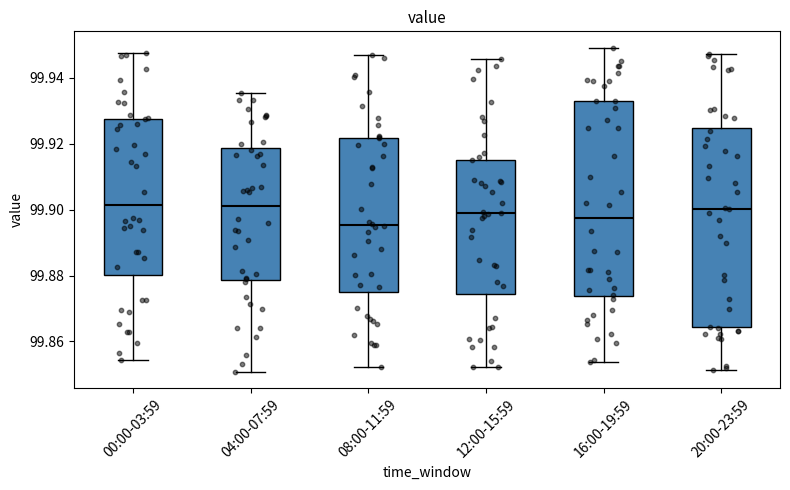

Where is the lower edge of the box for 04:00-07:59 on the y-axis? The values are not printed on the chart, so give them approximately, as read against the axis.

99.878